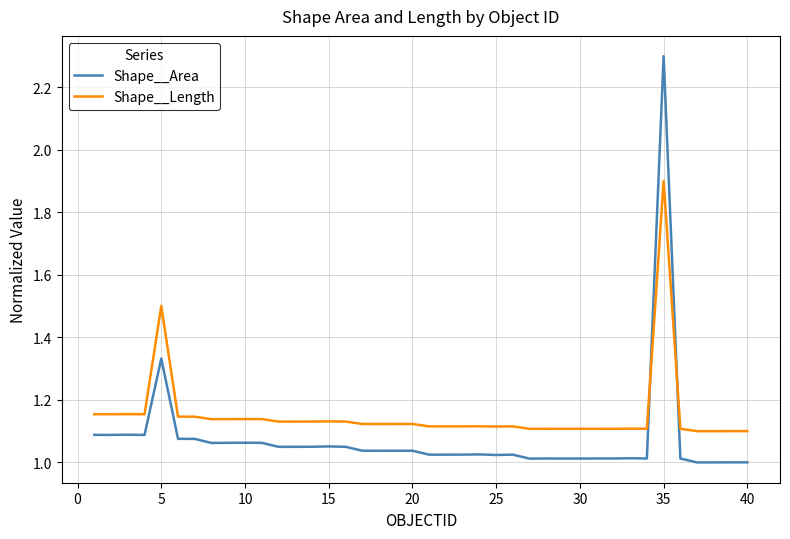

List the series in order of their overall mean, highest first.

Shape__Length, Shape__Area